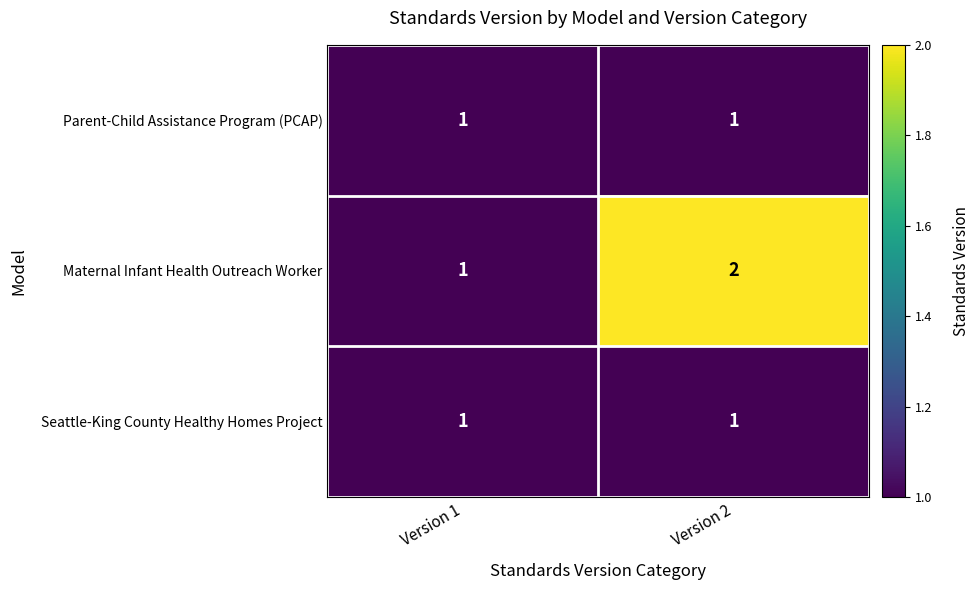

Which series has the largest range (max minus min)?

Maternal Infant Health Outreach Worker